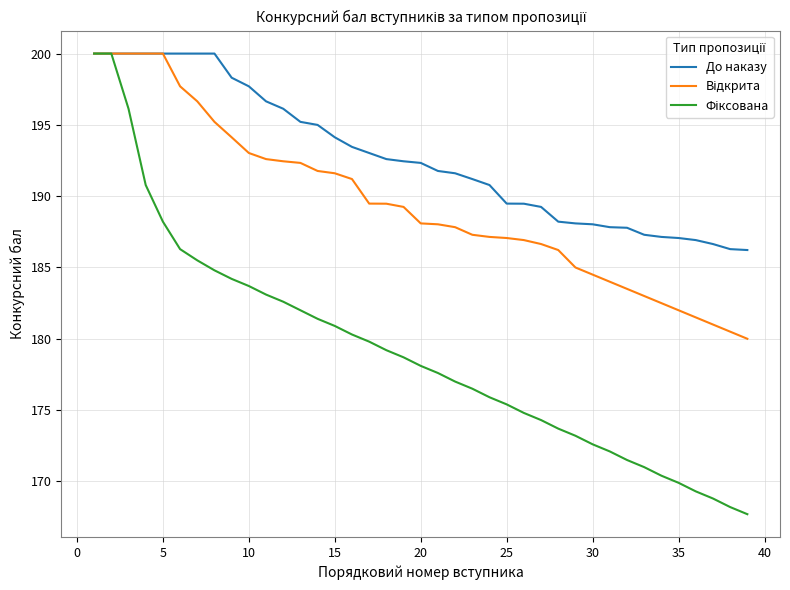

Which series has the largest total across all categories?

До наказу